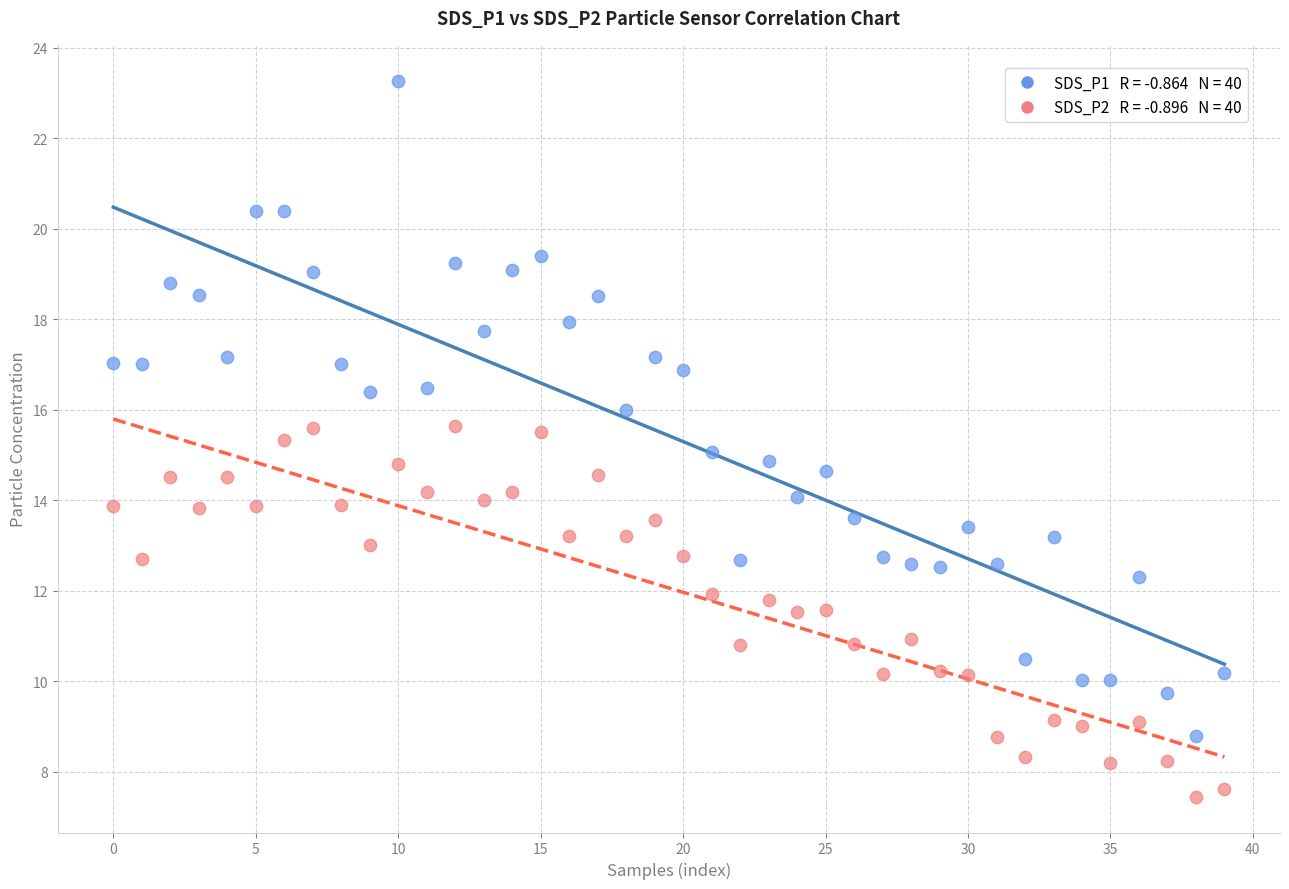

Across all data points, what is the range of Y values (max minus min)?

15.8